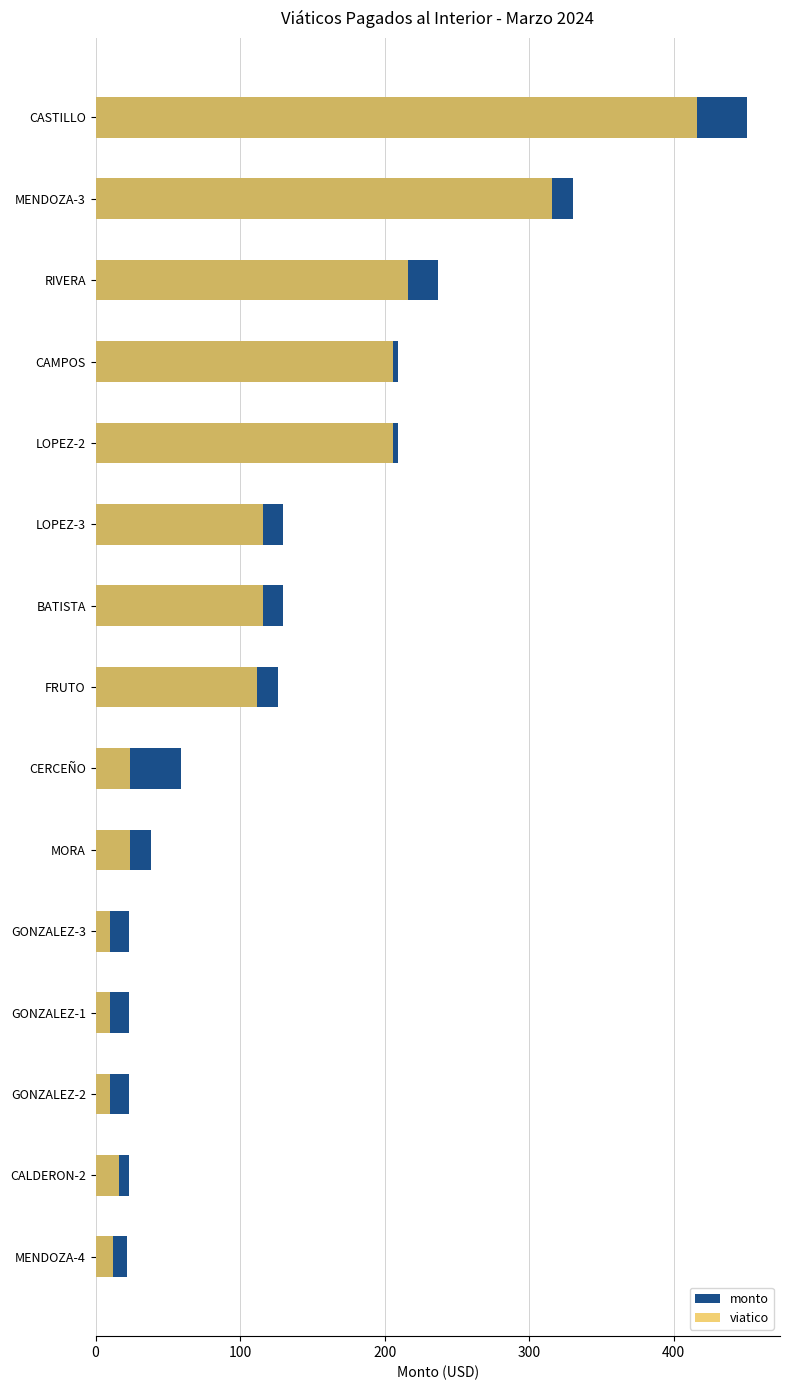

Rank the series by their average value, from lowest to highest.

viatico, monto